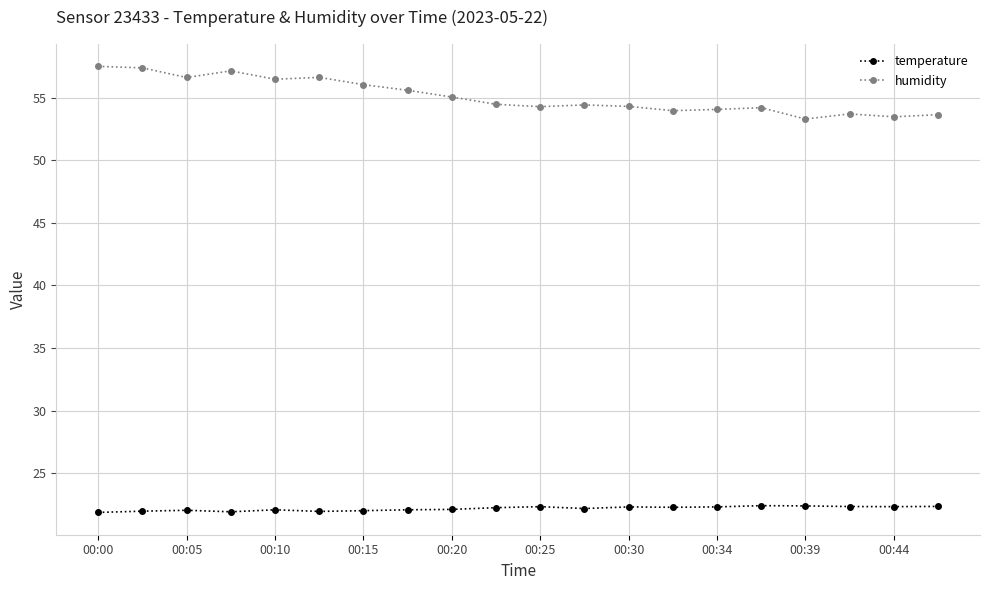

True or false: temperature has more than 2 interior local peaks.

True